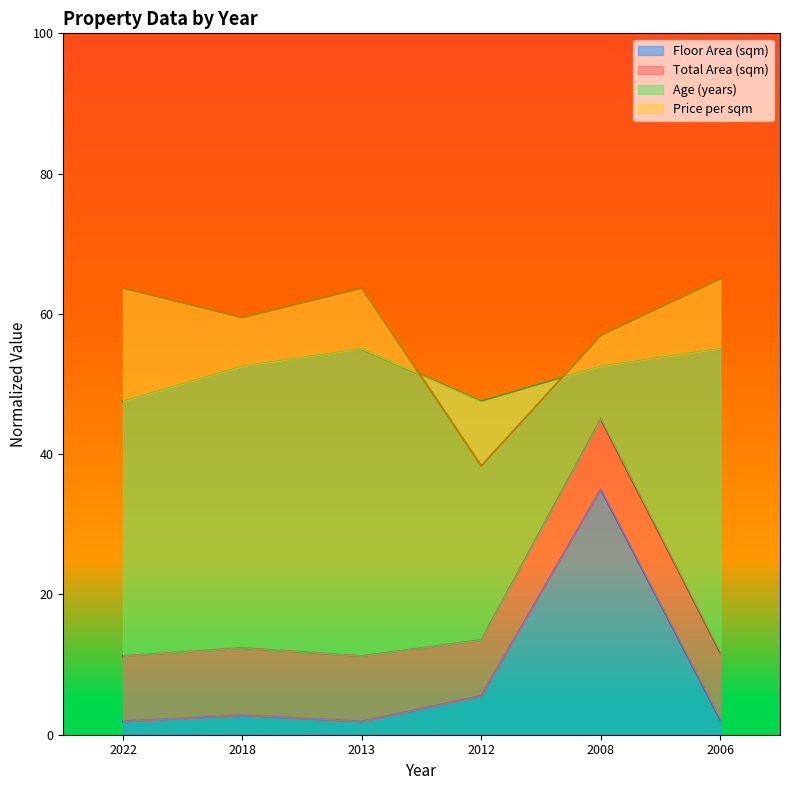

True or false: Total Area (sqm) has more than 2 points higher than both neighbors.

False